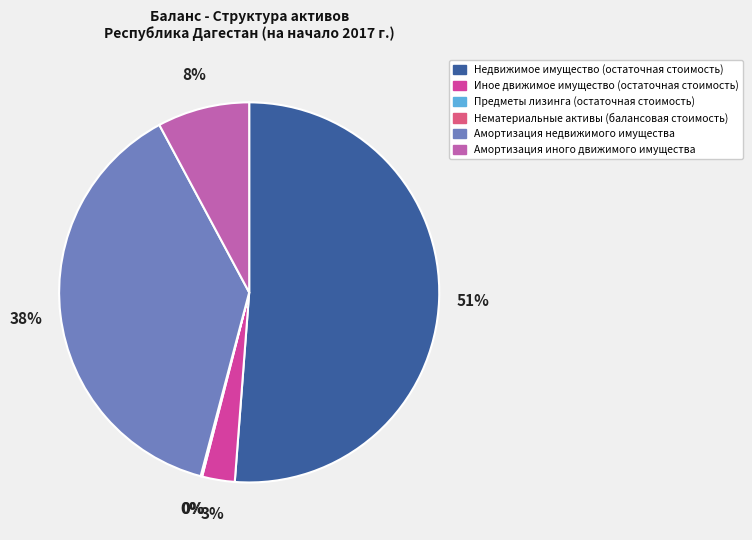

To the nearest percent, what is the difference between the largest and smallest slice percentages?

51%